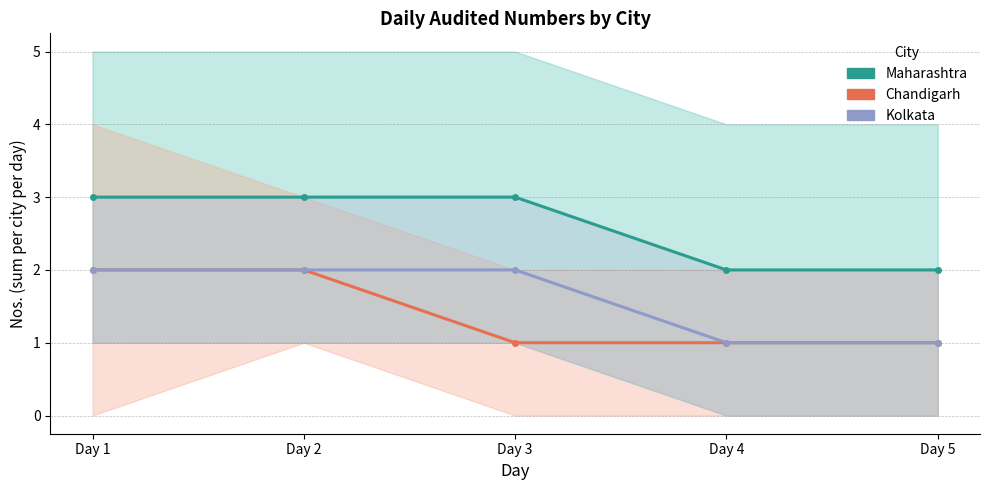

Which series changed the most between Day 2 and Day 5?

Maharashtra